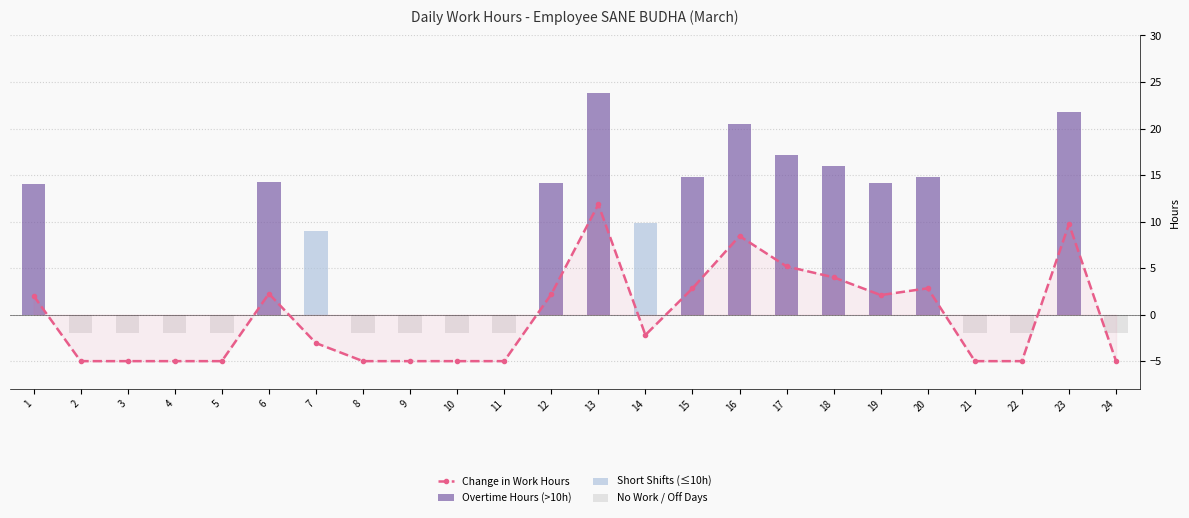

Reading left to right, what are all the values shown in this chart?

Change in Work Hours: 1=2.0	2=-5.0	3=-5.0	4=-5.0	5=-5.0	6=2.2	7=-3.1	8=-5.0	9=-5.0	10=-5.0	11=-5.0	12=2.2	13=11.8	14=-2.2	15=2.8	16=8.4	17=5.2	18=4.0	19=2.1	20=2.8	21=-5.0	22=-5.0	23=9.7	24=-5.0
Overtime Hours (>10h): 1=14.0	2=0.0	3=0.0	4=0.0	5=0.0	6=14.2	7=0.0	8=0.0	9=0.0	10=0.0	11=0.0	12=14.2	13=23.8	14=0.0	15=14.8	16=20.4	17=17.2	18=16.0	19=14.1	20=14.8	21=0.0	22=0.0	23=21.7	24=0.0
Short Shifts (≤10h): 1=0.0	2=0.0	3=0.0	4=0.0	5=0.0	6=0.0	7=8.9	8=0.0	9=0.0	10=0.0	11=0.0	12=0.0	13=0.0	14=9.8	15=0.0	16=0.0	17=0.0	18=0.0	19=0.0	20=0.0	21=0.0	22=0.0	23=0.0	24=0.0
No Work / Off Days: 1=0.0	2=-2.0	3=-2.0	4=-2.0	5=-2.0	6=0.0	7=0.0	8=-2.0	9=-2.0	10=-2.0	11=-2.0	12=0.0	13=0.0	14=0.0	15=0.0	16=0.0	17=0.0	18=0.0	19=0.0	20=0.0	21=-2.0	22=-2.0	23=0.0	24=-2.0